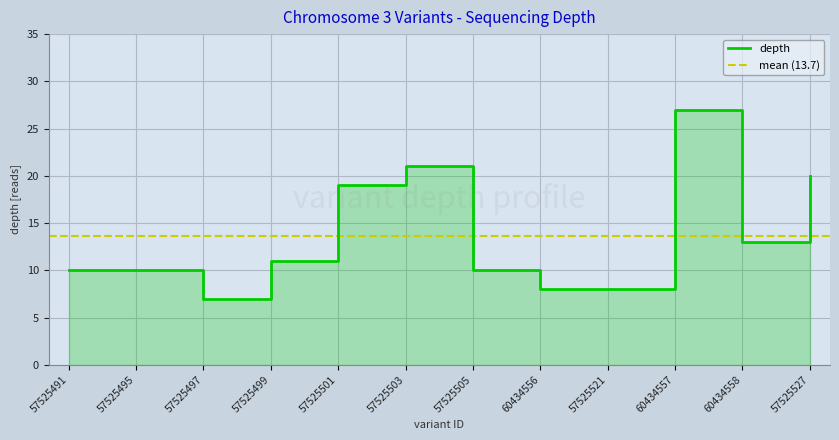

List the labels in order of value, smallest first.

57525497, 60434556, 57525521, 57525491, 57525495, 57525505, 57525499, 60434558, 57525501, 57525527, 57525503, 60434557